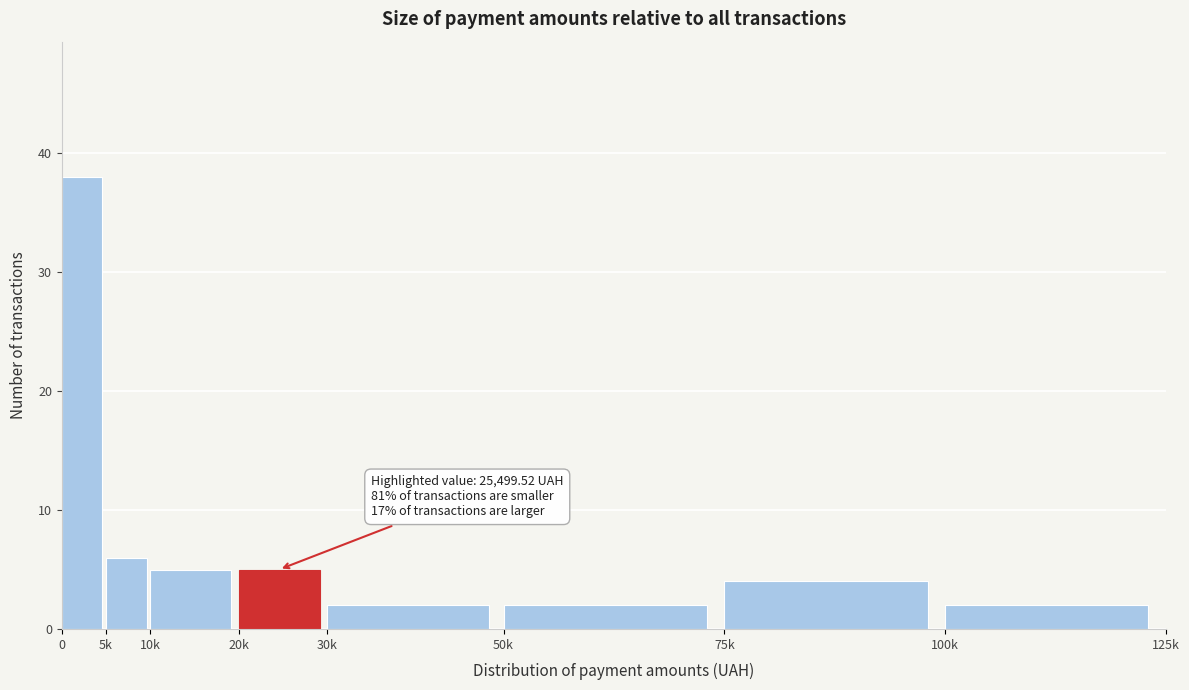

Reading left to right, transcribe all the data shown in this chart.

38	6	5	5	2	2	4	2